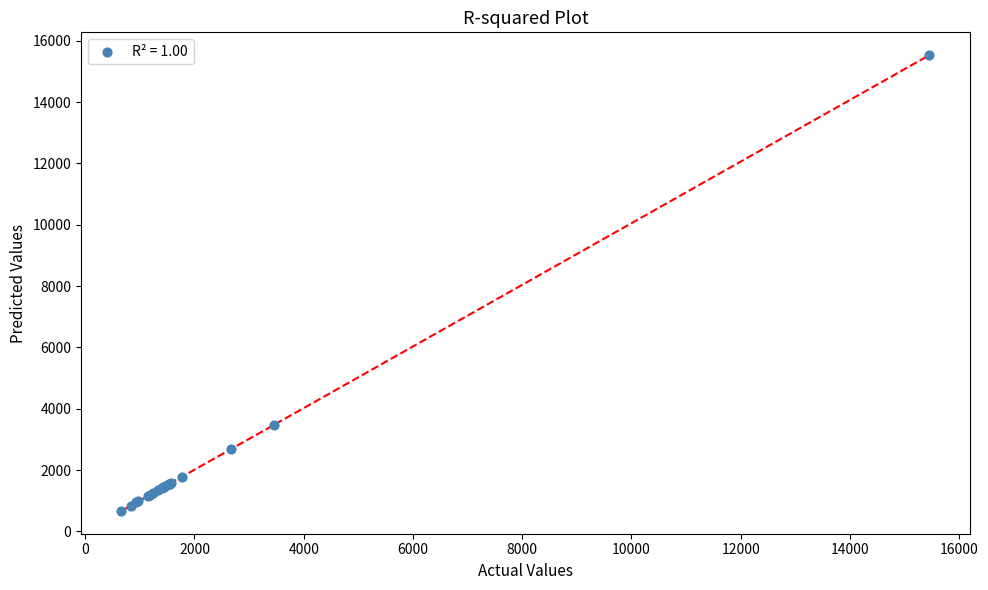

What Y value in the scatter plot is closest to 8100?

3464.5